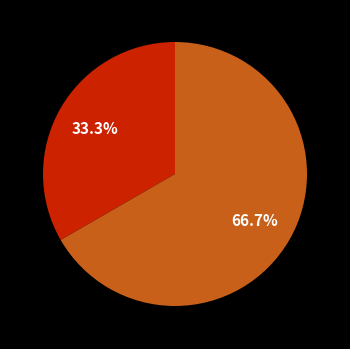

Is there a majority slice in this chart?

Yes